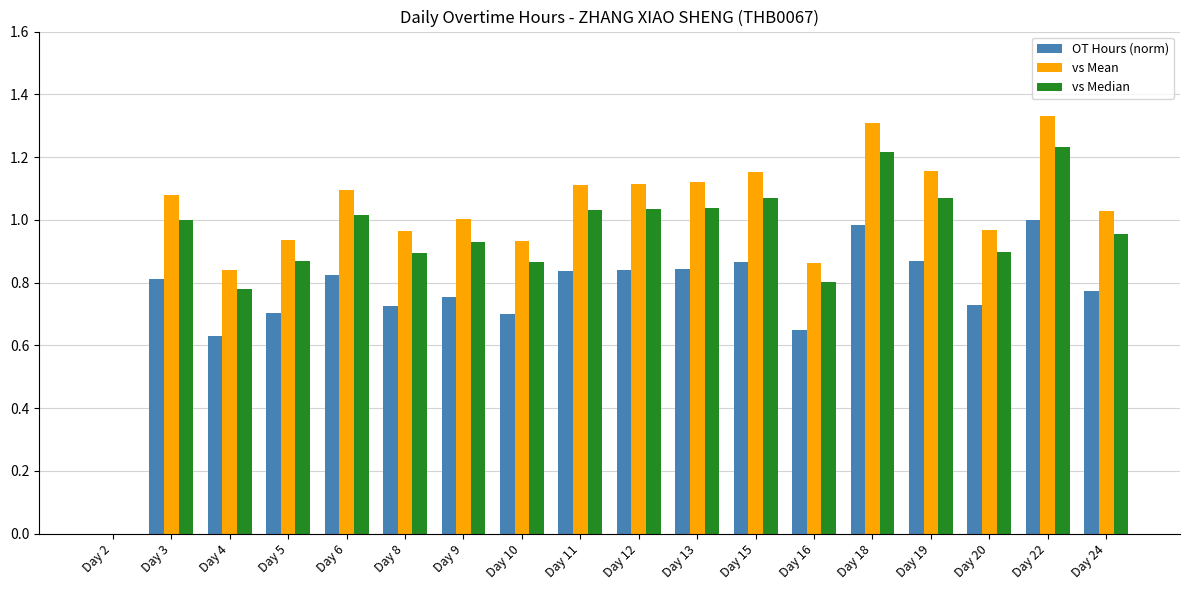

Which series changed the most between Day 2 and Day 6?

vs Mean